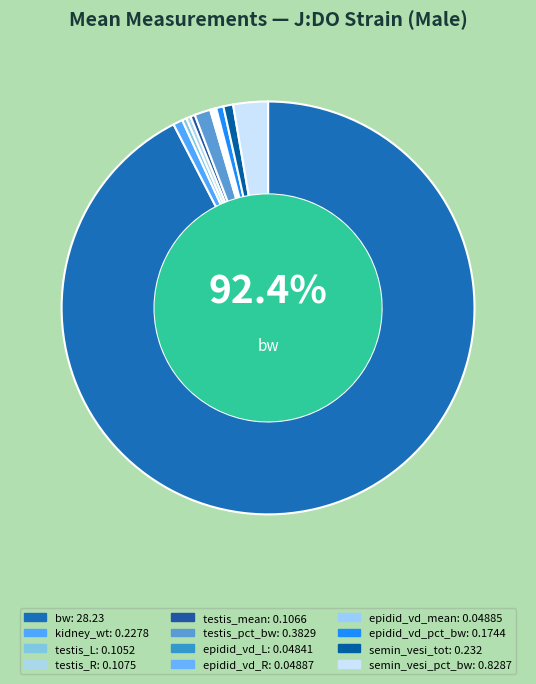

Which slice is the largest?

bw